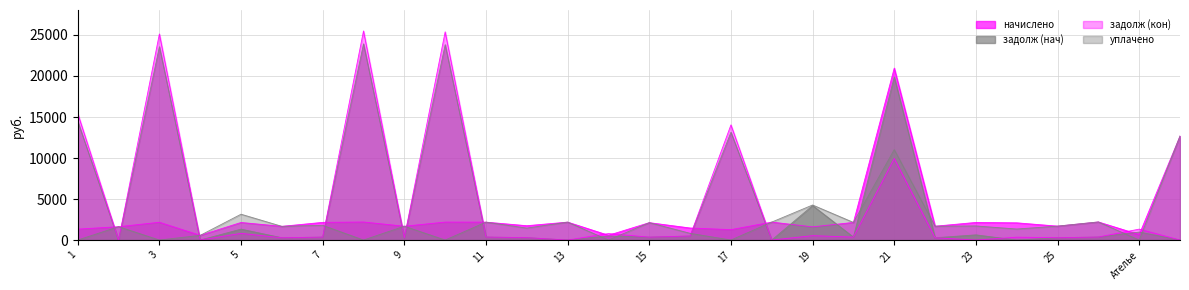

The value of уплачено at 4 is 572.4. True or false?

True